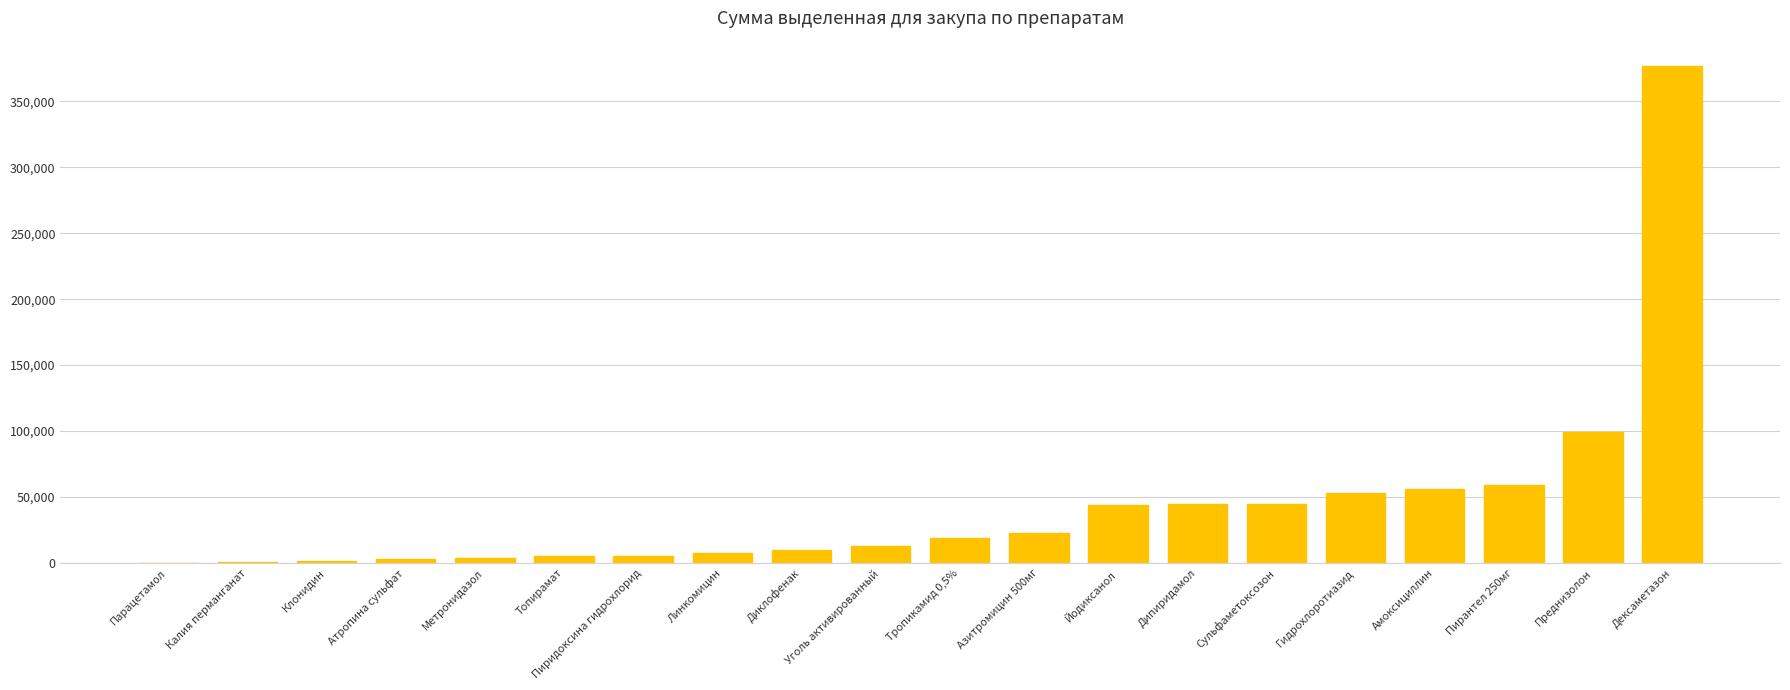

What is the sum of all values?

871263.7